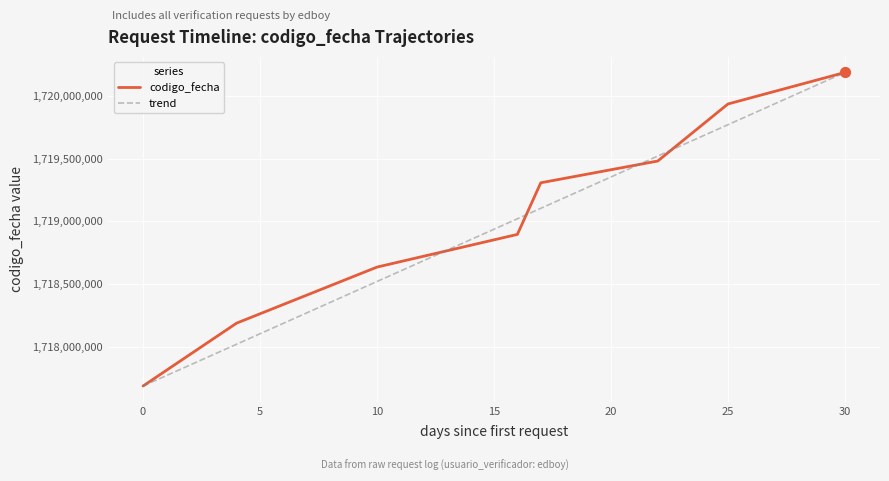

What is the lowest value of the codigo_fecha series?

1717689373